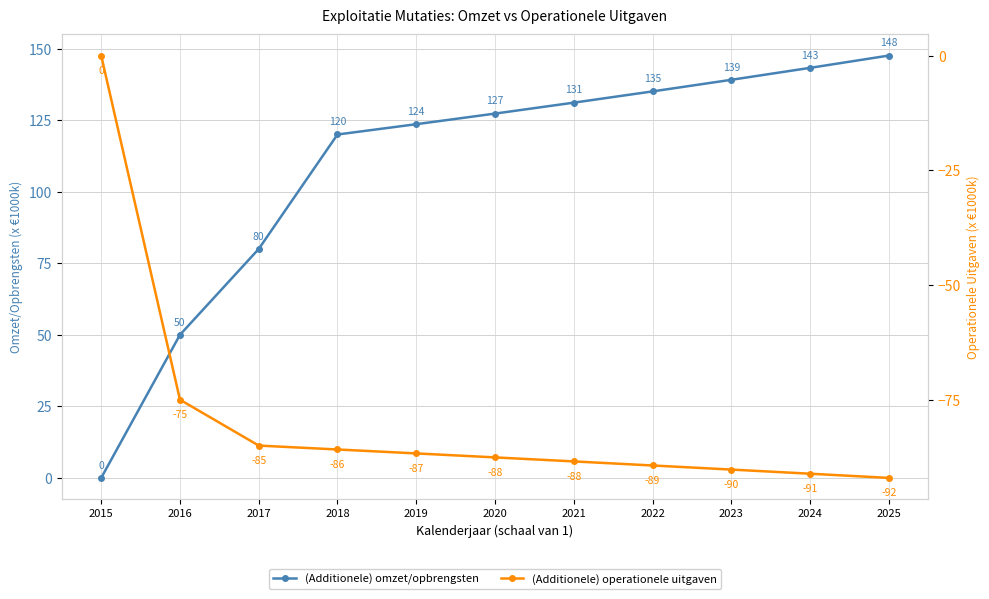

What is the sum of all (Additionele) omzet/opbrengsten values?

1197.1